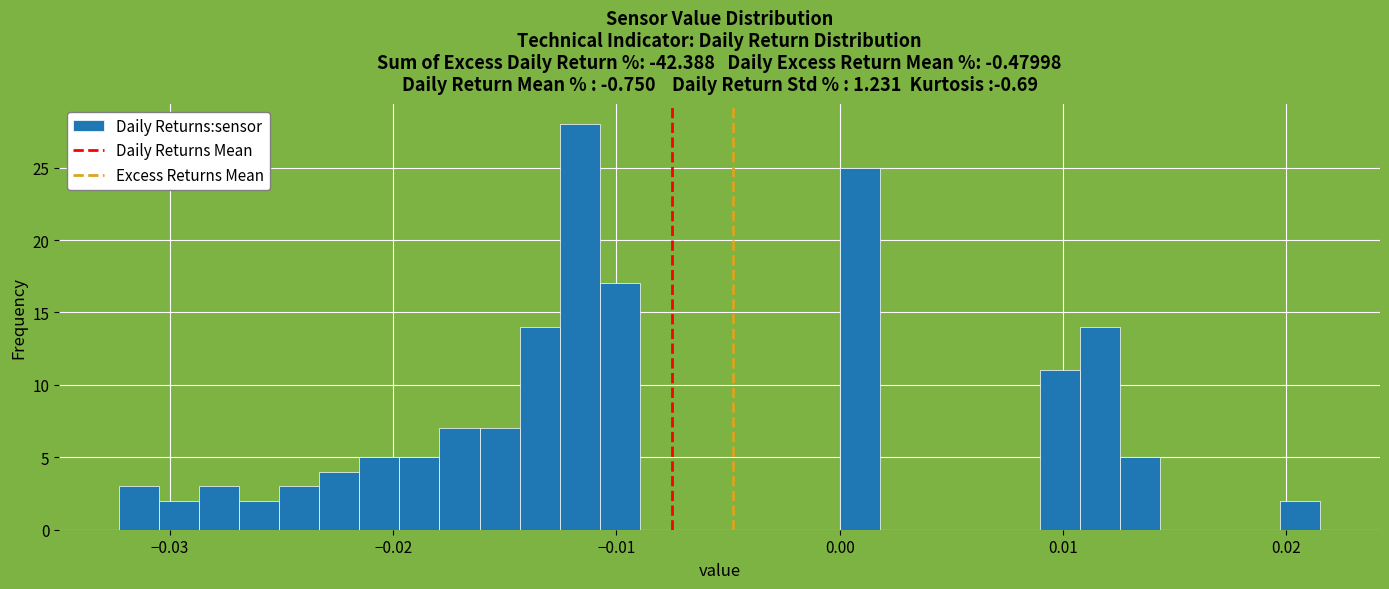

Read against the x-axis, roughly where is the centre of the tallest bar?

-0.012